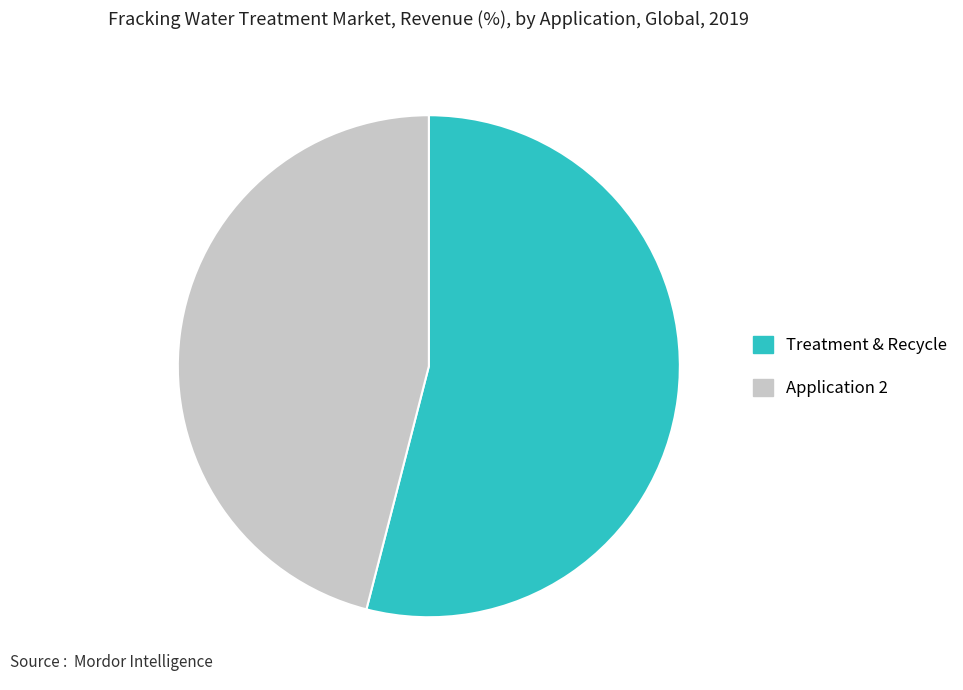

Approximately how many times larger is the value at Application 2 compared to Treatment & Recycle?

0.9